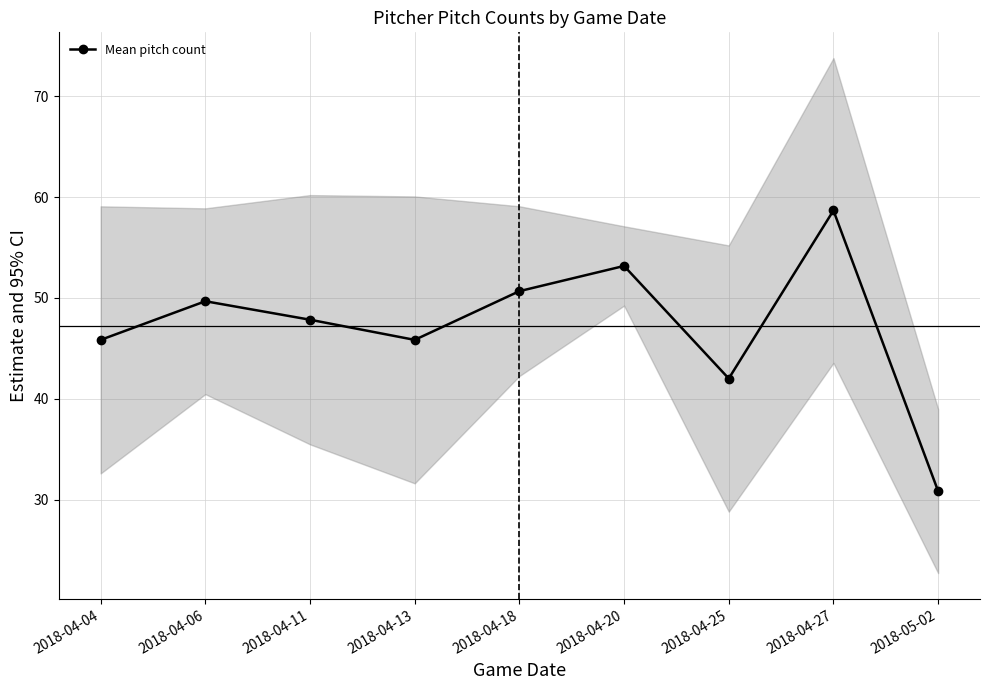

Where is the data nearest to the value 44?

2018-04-04